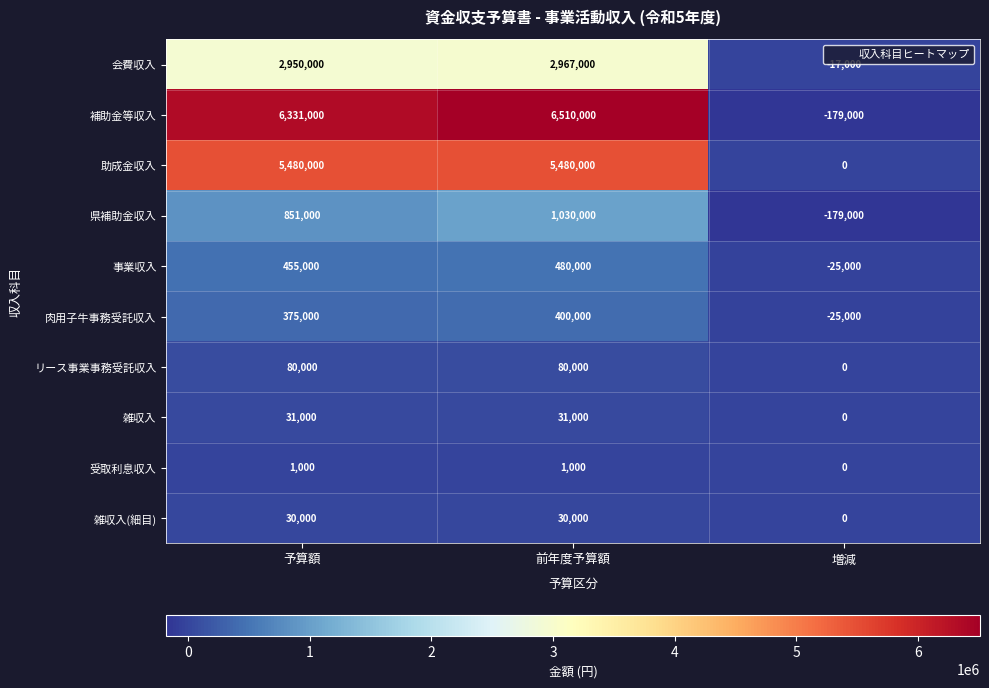

The value of 補助金等収入 at 増減 is -179000. True or false?

True